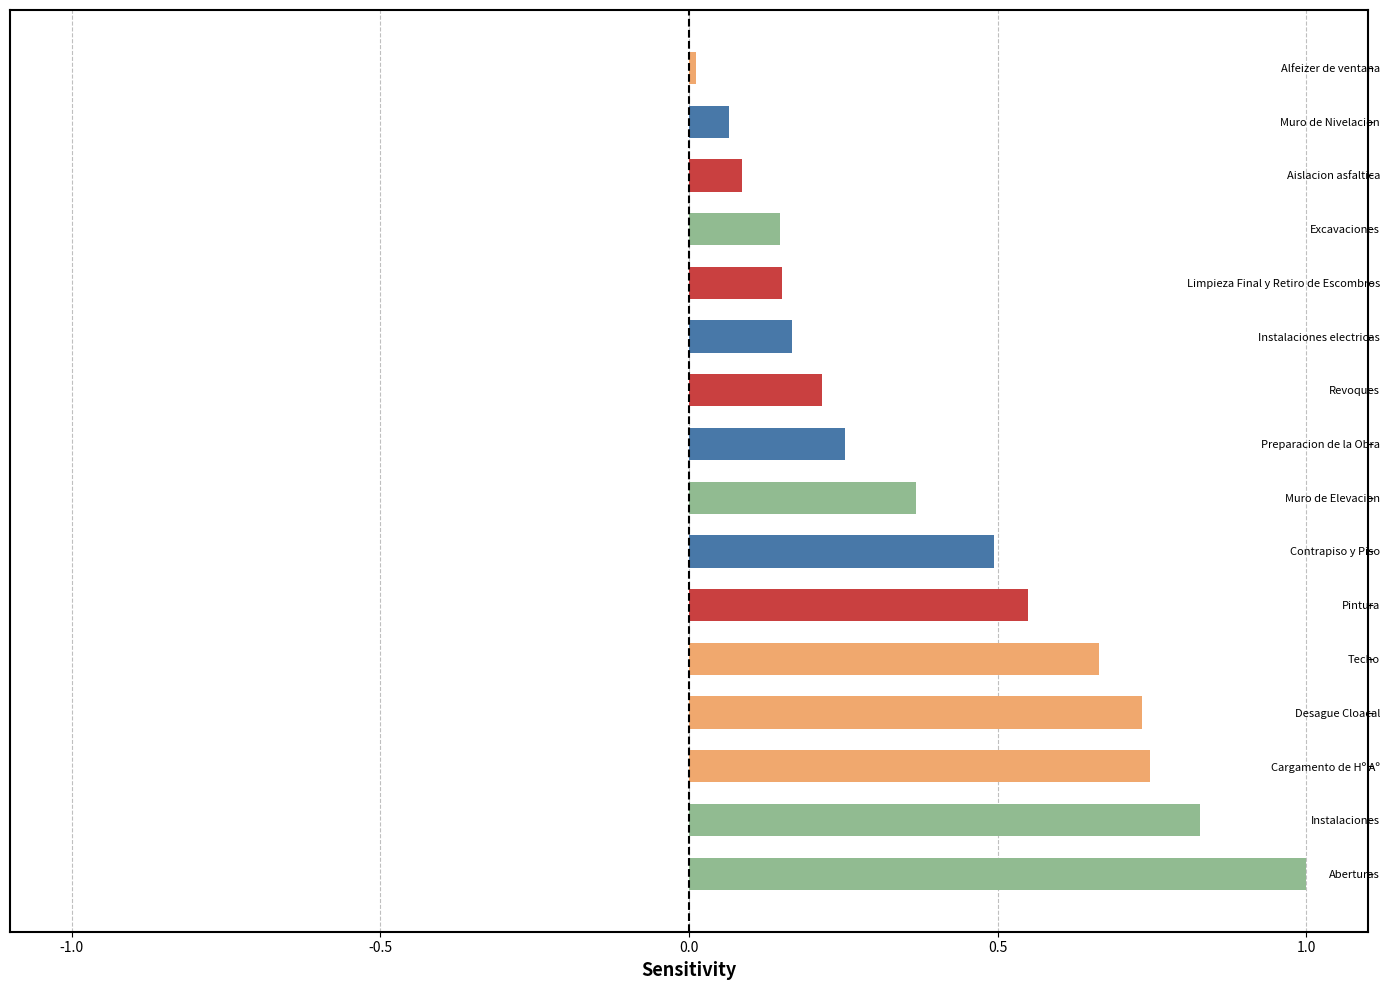

How many categories are shown in the chart?

16